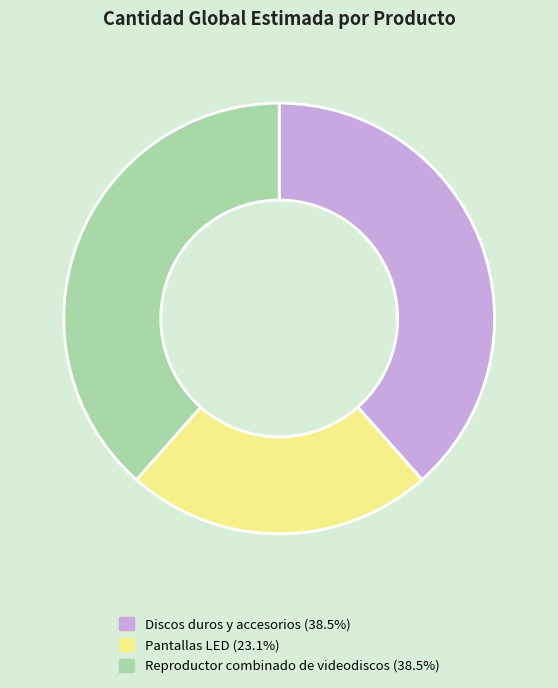

How many segments does this pie chart have?

3